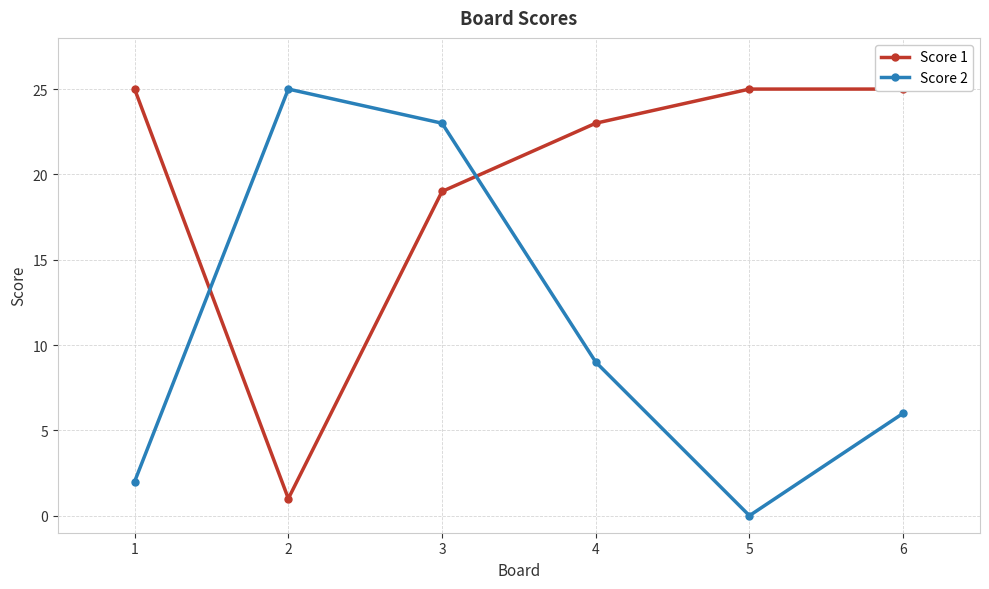

Rank the categories by Score 2 value from highest to lowest.

2, 3, 4, 6, 1, 5